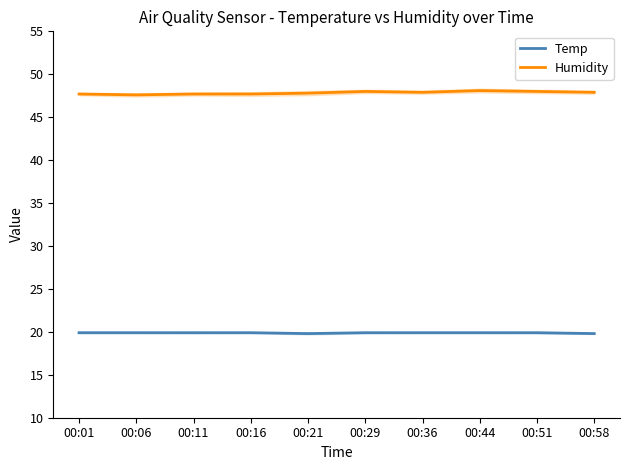

Reading left to right, transcribe all the data shown in this chart.

Temp: 19.9	19.9	19.9	19.9	19.8	19.9	19.9	19.9	19.9	19.8
Humidity: 47.7	47.6	47.7	47.7	47.8	48.0	47.9	48.1	48.0	47.9